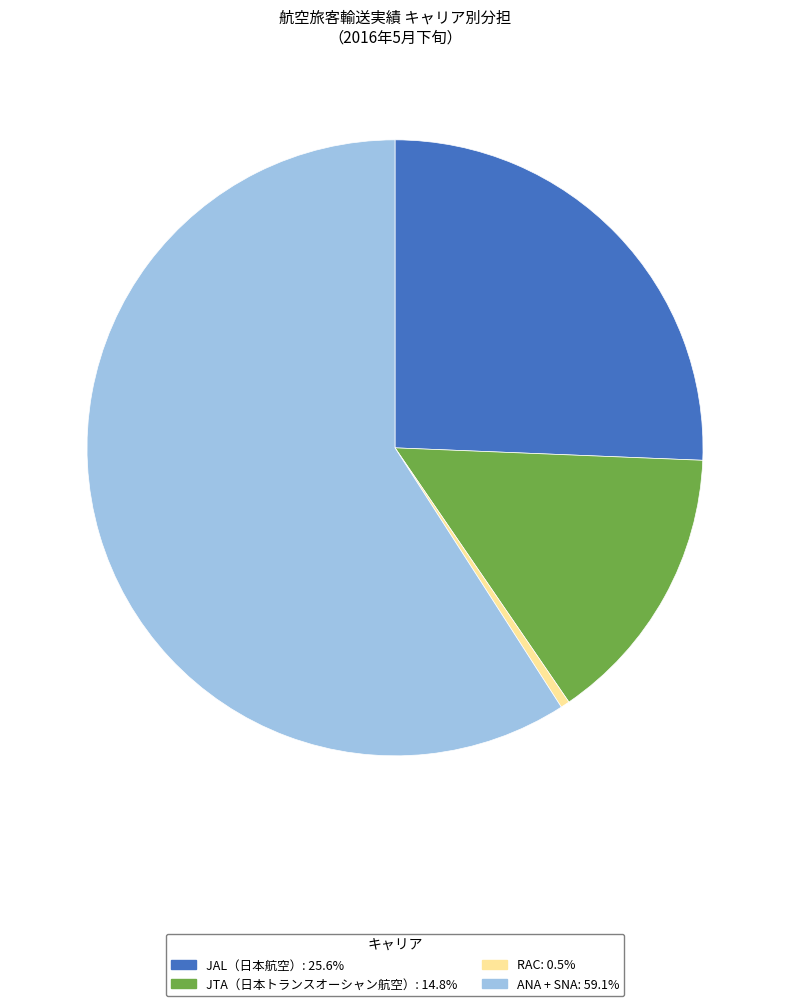

Is there any slice that represents more than half of the pie?

Yes